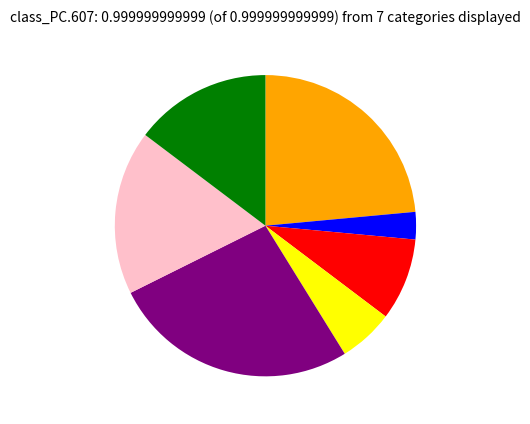

Count the number of slices in the pie.

7